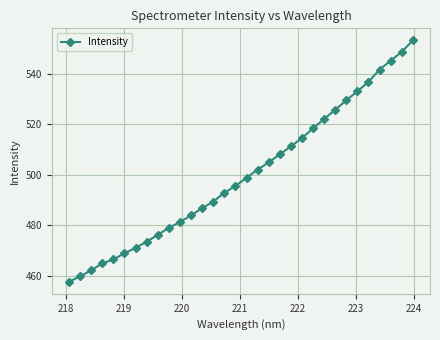

What is the difference between the second highest and minimum values?

90.9